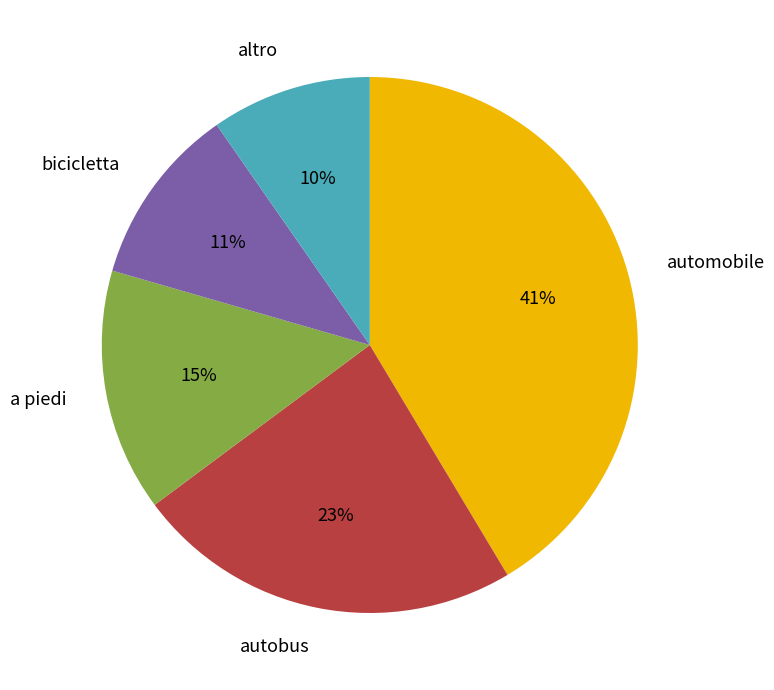

Does any single category account for the majority?

No